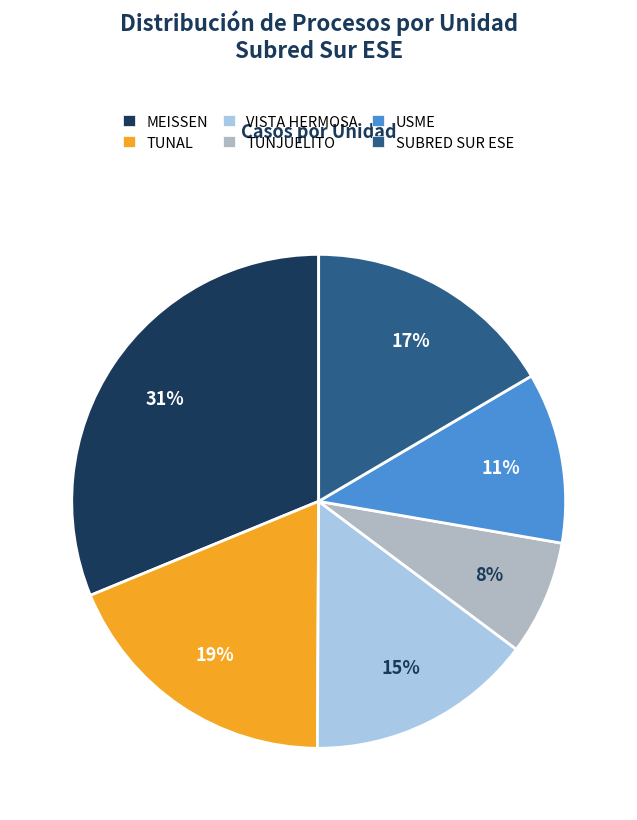

The SUBRED SUR ESE slice represents 27% of the pie. True or false?

False